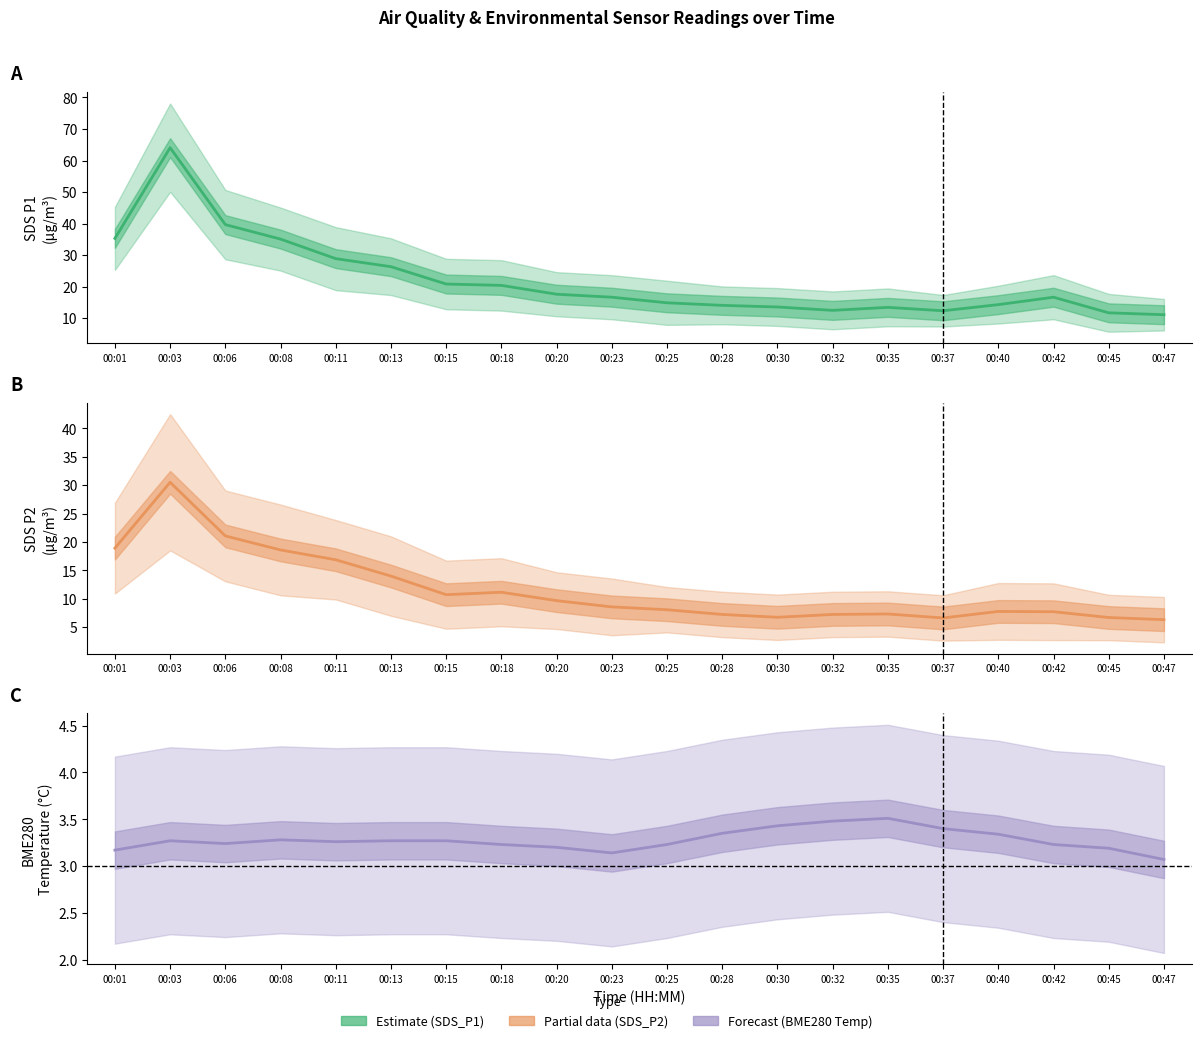

How many interior local peaks does the SDS_P2 series have?

4